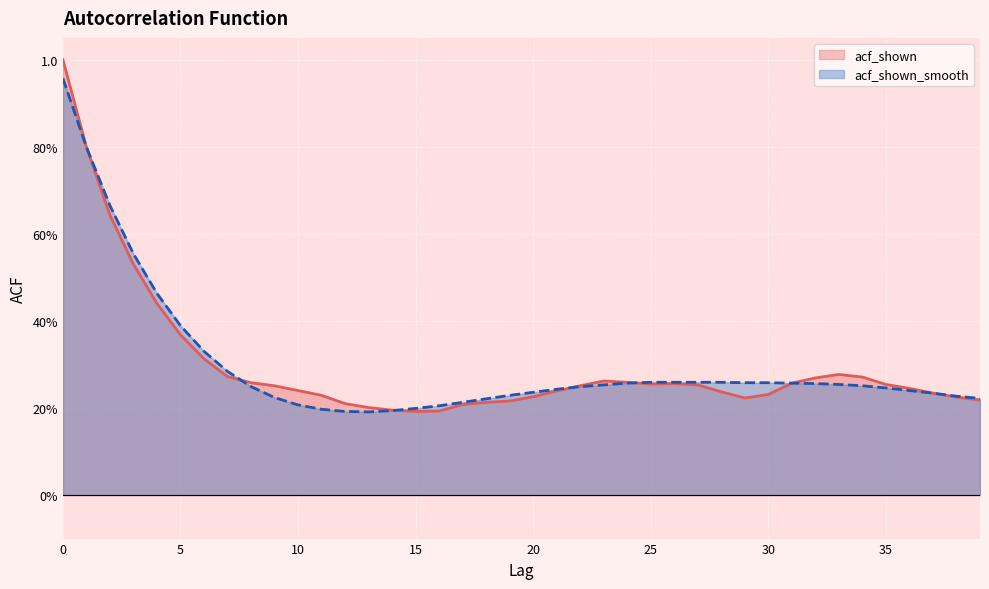

Rank the series by their maximum value, from highest to lowest.

acf_shown_line, acf_shown_smooth_line